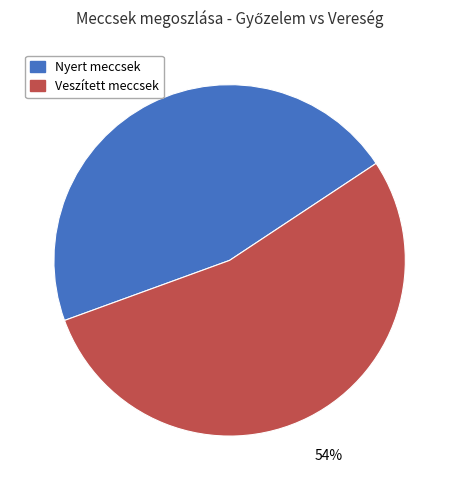

Is it true that Veszített meccsek is 54% of the pie?

True